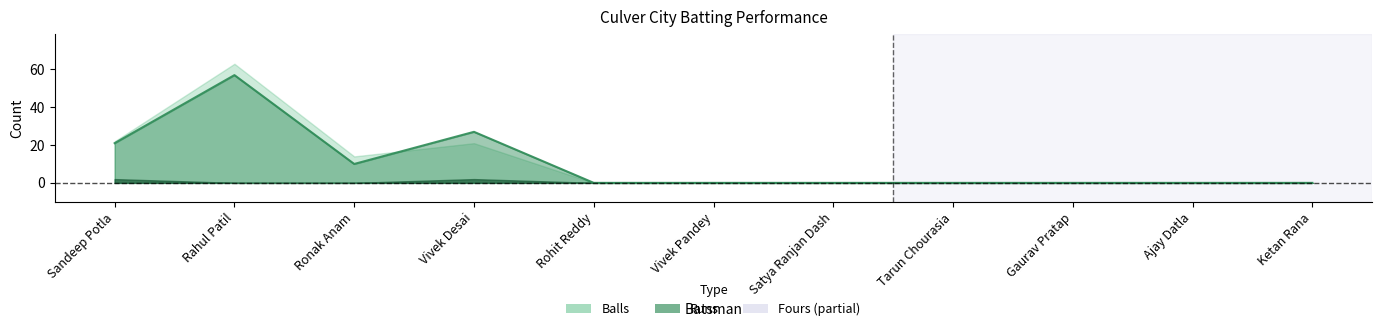

The value of Fours at Ajay Datla is 1. True or false?

False